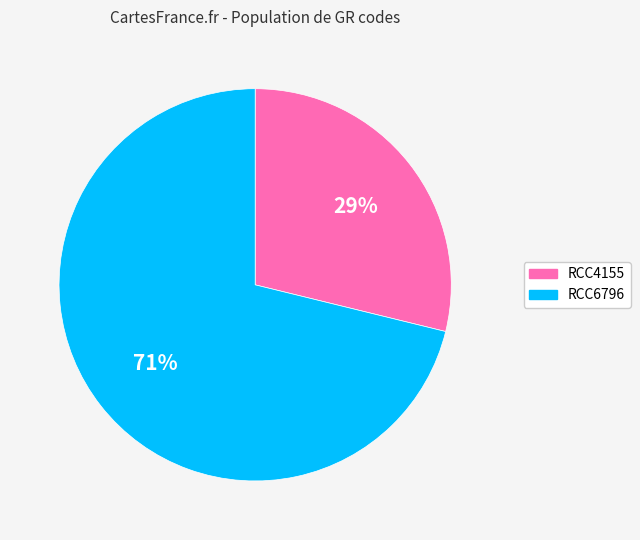

Which has a higher value, RCC4155 or RCC6796?

RCC6796